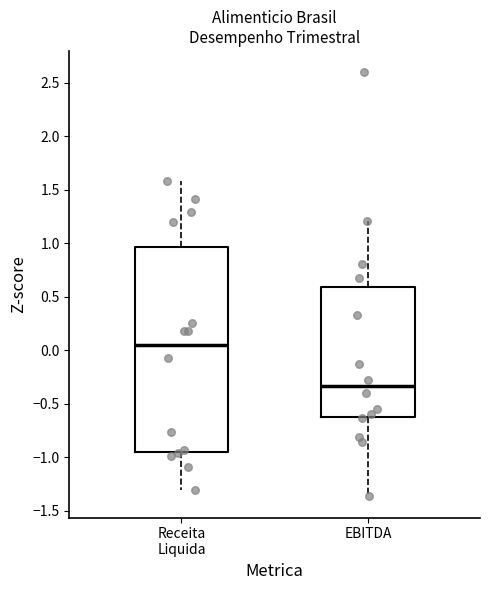

Comparing the boxes themselves (not the whiskers), which one is the tallest?

Receita Liquida